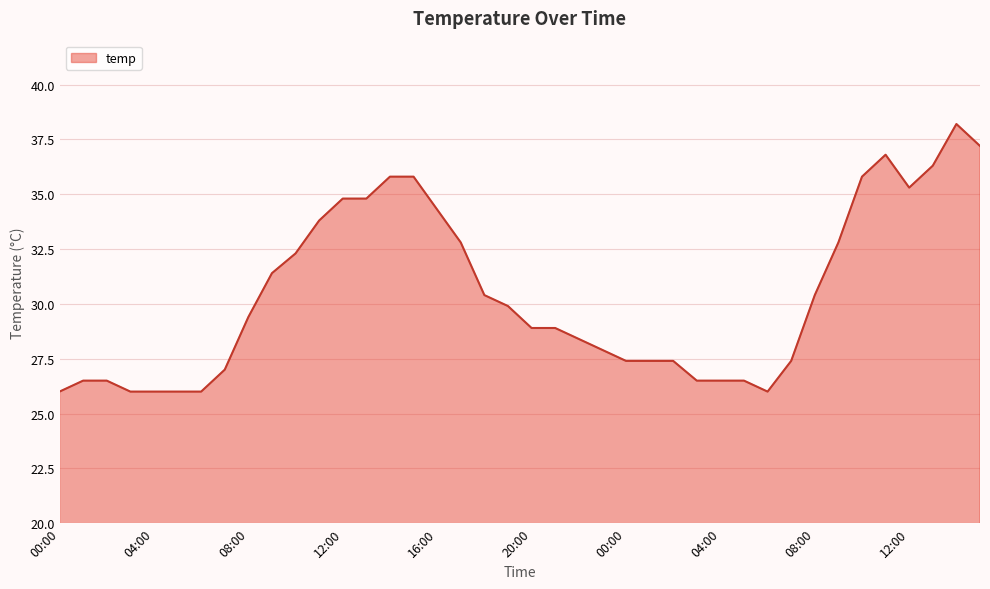

What is the smallest value displayed?

26.0